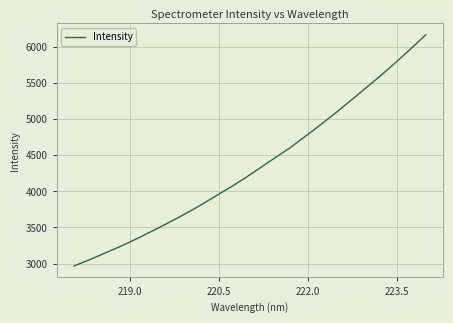

What is the maximum value shown in the chart?

6163.6